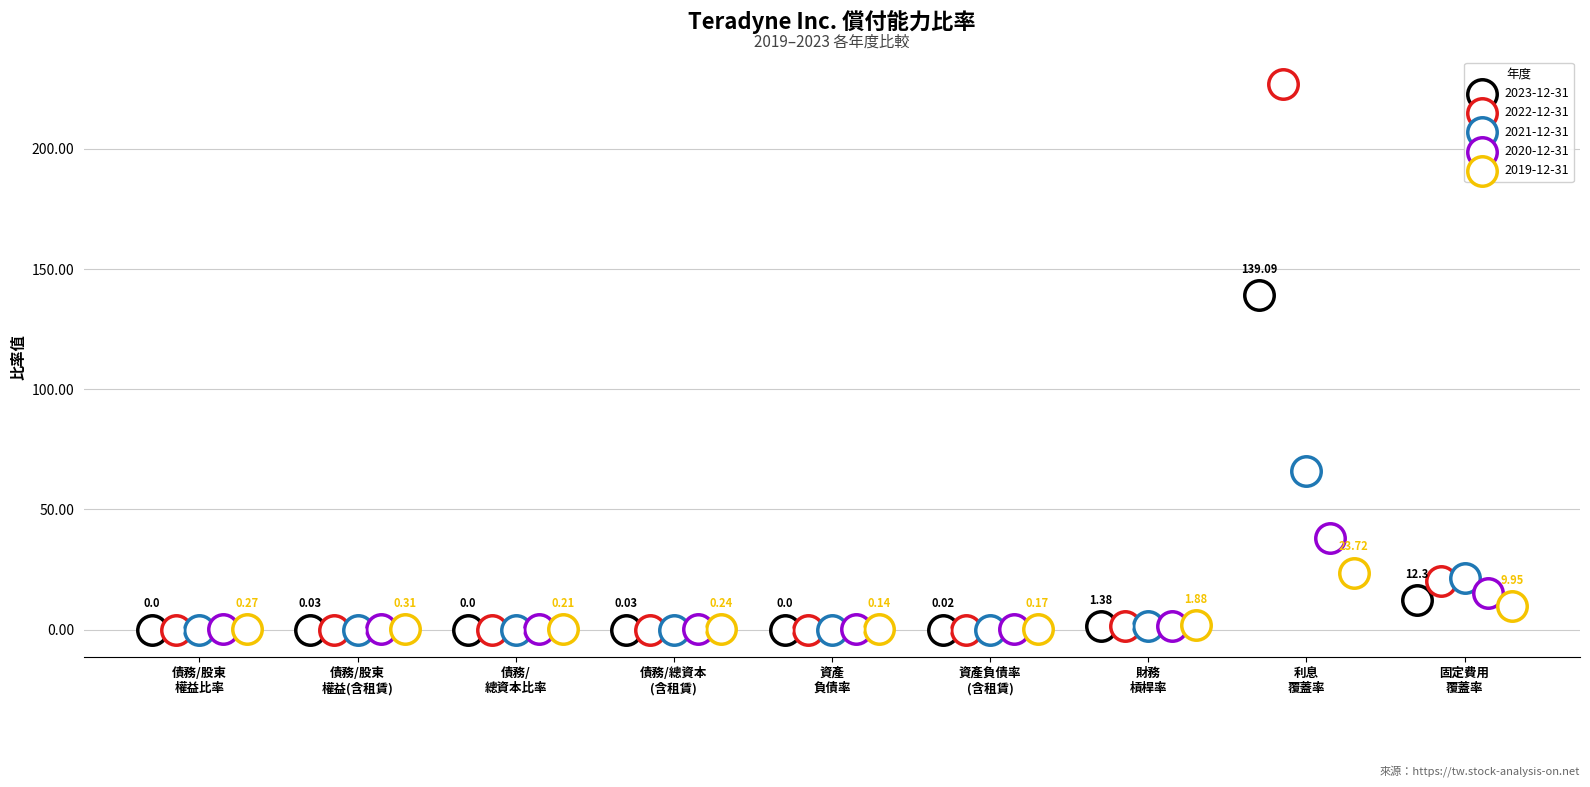

At how many categories does at least one series exceed 71?

1